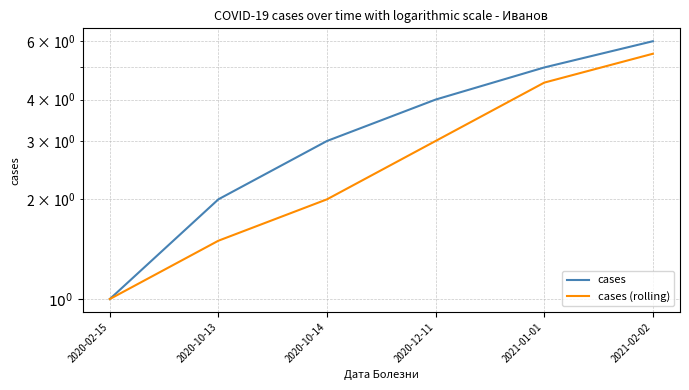

At which label does cases first exceed 4?

2021-01-01